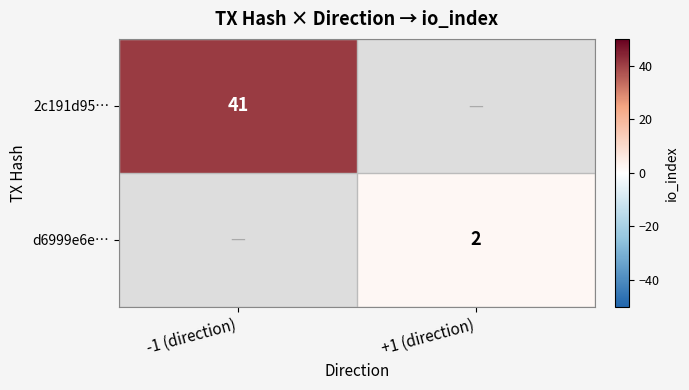

Is it true that d6999e6e… equals 2 at +1 (direction)?

True